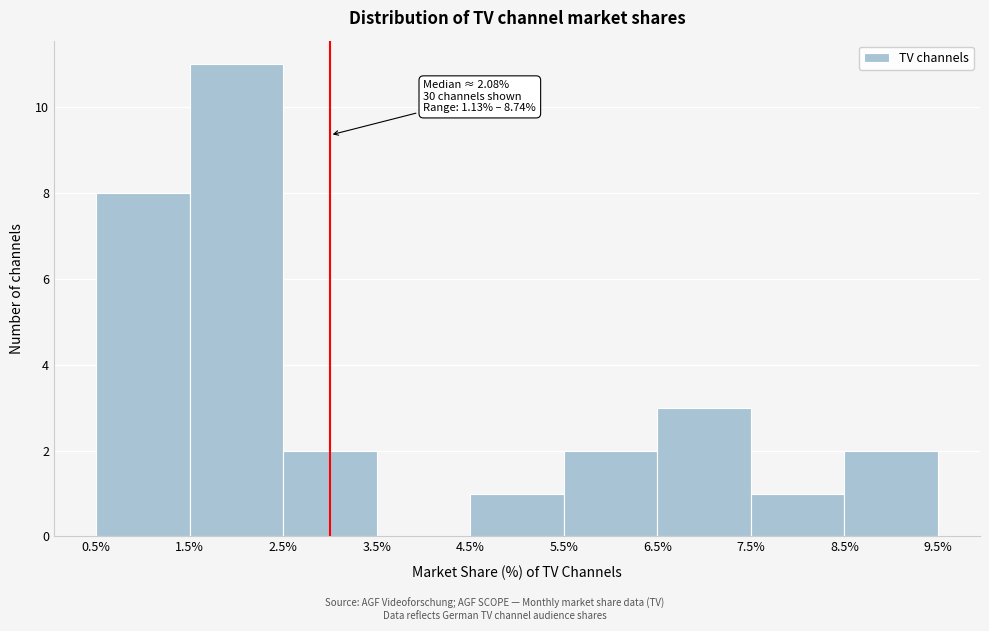

Over which range of the x-axis is the bar tallest?

1.5% to 2.5%